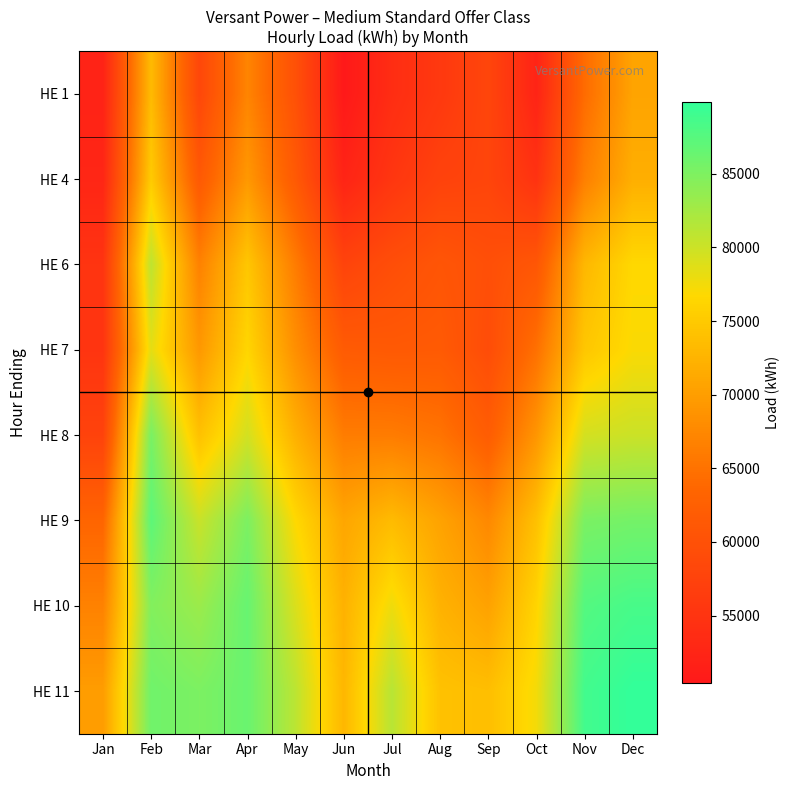

Reading left to right, transcribe all the data shown in this chart.

HE 1: Jan=52127	Feb=73281	Mar=58227	Apr=67103	May=59948	Jun=50401	Jul=53857	Aug=55848	Sep=58130	Oct=52249	Nov=64256	Dec=70697
HE 4: Jan=52634	Feb=75140	Mar=61398	Apr=69380	May=61466	Jun=52319	Jul=55371	Aug=57526	Sep=58010	Oct=54774	Nov=66530	Dec=71936
HE 6: Jan=55033	Feb=80917	Mar=66744	Apr=74656	May=66139	Jun=57743	Jul=59532	Aug=60771	Sep=59709	Oct=60992	Nov=72928	Dec=76652
HE 7: Jan=55116	Feb=78392	Mar=69328	Apr=76402	May=68304	Jun=61751	Jul=61450	Aug=61625	Sep=59261	Oct=64806	Nov=74681	Dec=77013
HE 8: Jan=57580	Feb=85309	Mar=74001	Apr=79575	May=72087	Jun=66213	Jul=66137	Aug=65196	Sep=62029	Oct=69081	Nov=79481	Dec=80064
HE 9: Jan=63370	Feb=87125	Mar=80207	Apr=85103	May=76684	Jun=70943	Jul=73351	Aug=70562	Sep=67543	Oct=73969	Nov=85189	Dec=85607
HE 10: Jan=66781	Feb=84705	Mar=83116	Apr=86473	May=79094	Jun=72272	Jul=77767	Aug=72345	Sep=70466	Oct=76211	Nov=87703	Dec=88489
HE 11: Jan=69882	Feb=85887	Mar=85105	Apr=86300	May=81038	Jun=72857	Jul=81318	Aug=74103	Sep=73720	Oct=77404	Nov=88803	Dec=89898